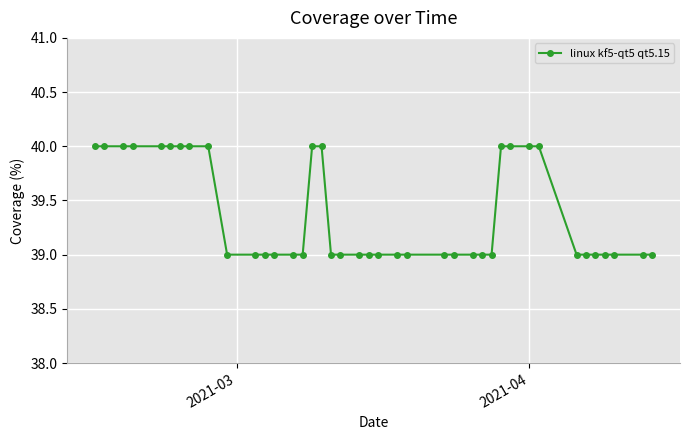

What is the value of the 22nd point from the left?

39